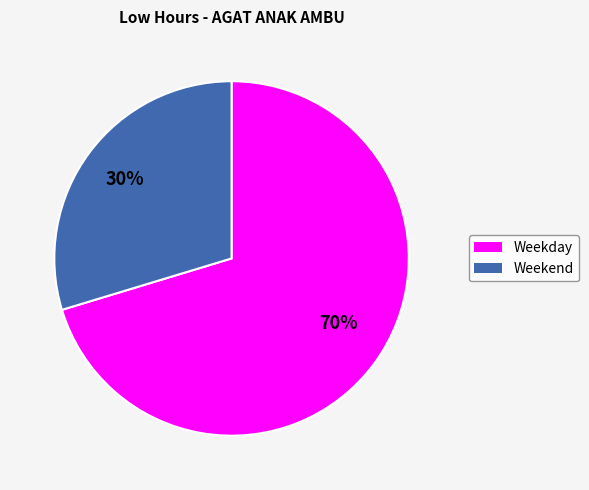

Is there a majority slice in this chart?

Yes